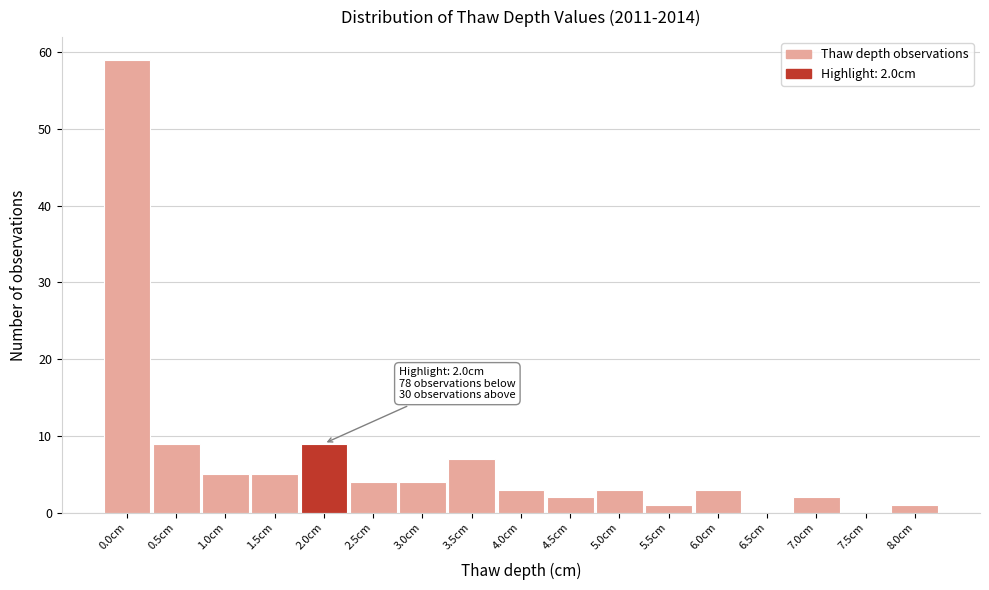

Reading left to right, list all the values displayed in this chart.

0.0cm=59	0.5cm=9	1.0cm=5	1.5cm=5	2.0cm=9	2.5cm=4	3.0cm=4	3.5cm=7	4.0cm=3	4.5cm=2	5.0cm=3	5.5cm=1	6.0cm=3	6.5cm=0	7.0cm=2	7.5cm=0	8.0cm=1